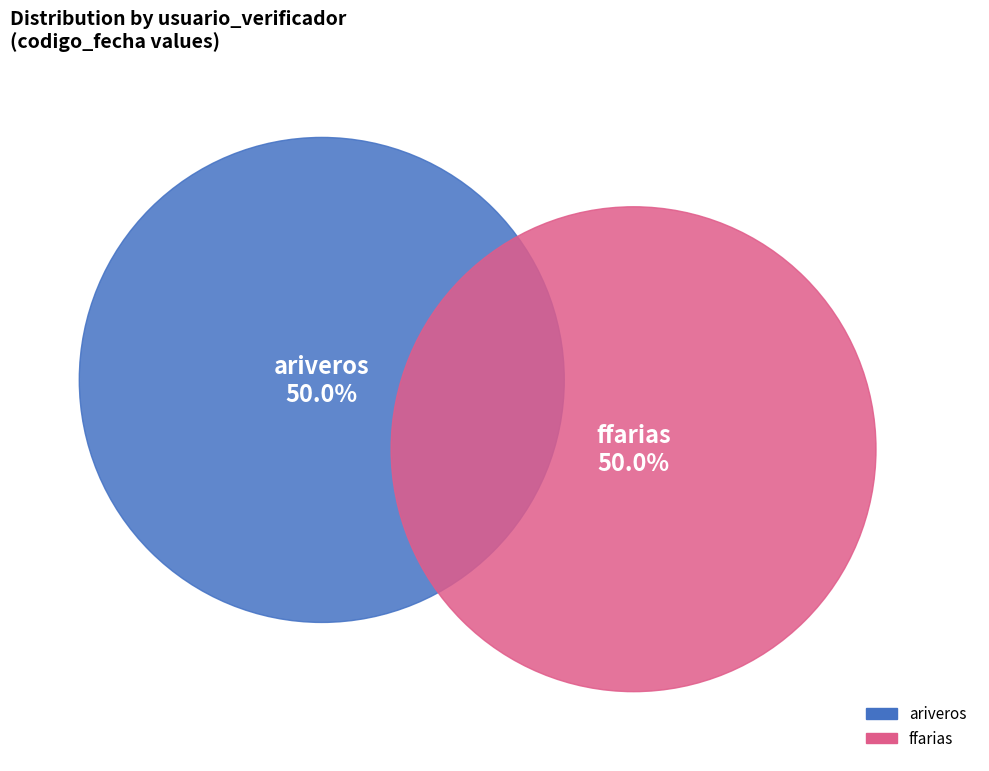

What percentage is the ffarias slice, to the nearest percent?

50%